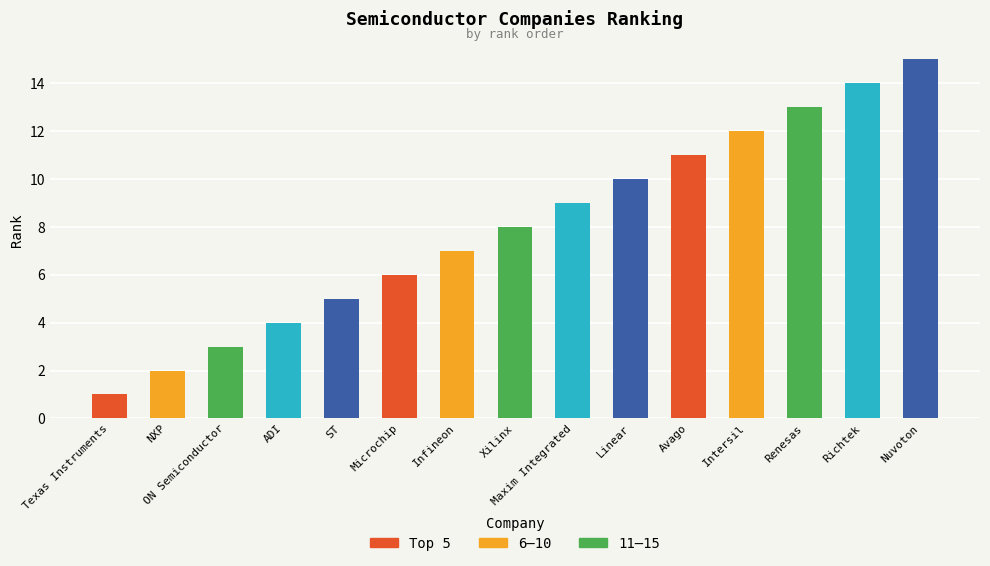

What is the label of the 5th bar from the right?

Avago